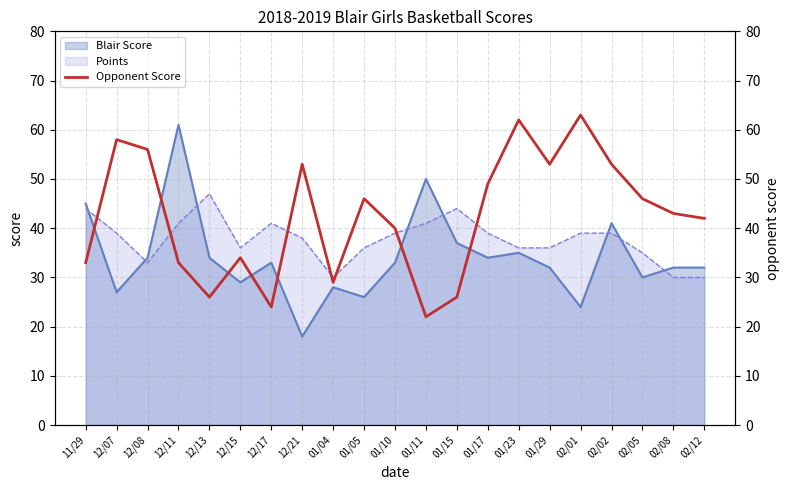

Does the chart display data point markers on the line(s)?

No